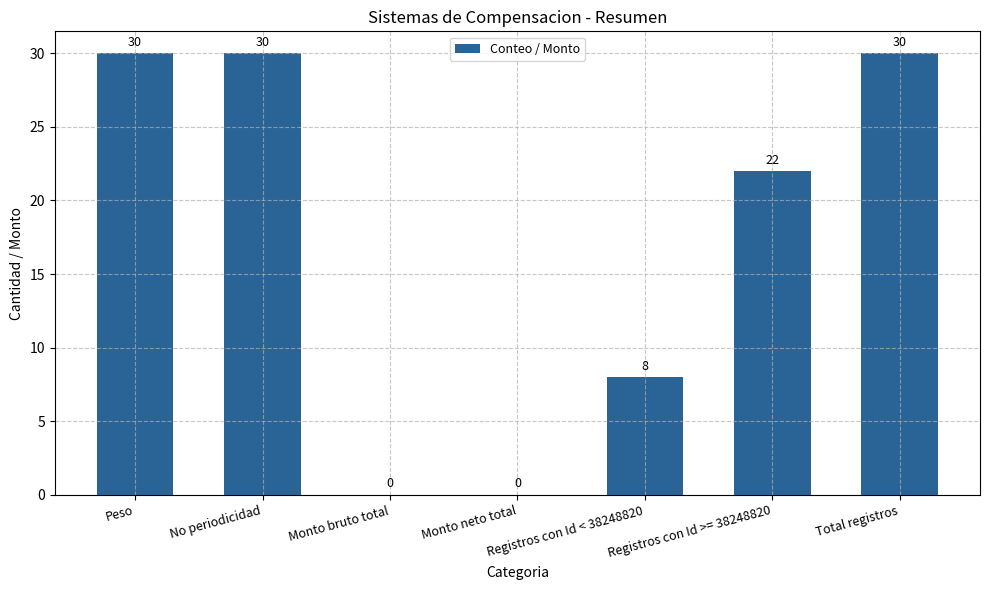

What is the greatest value displayed?

30